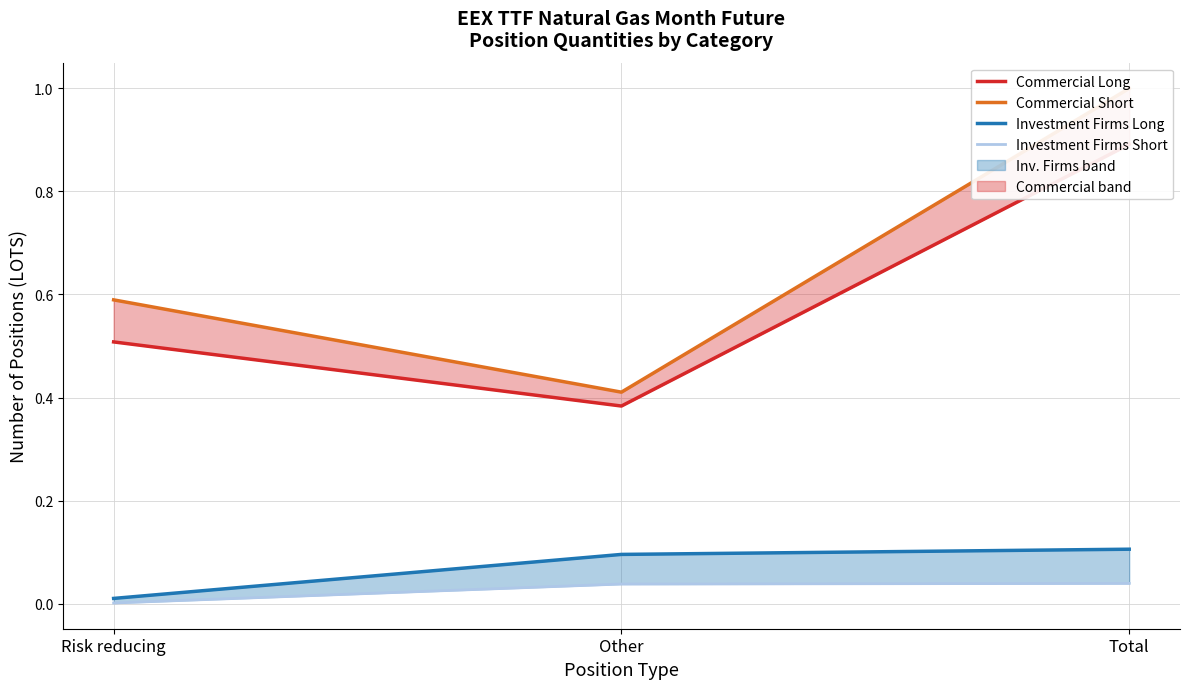

Is it true that Commercial Long equals 0.4 at Other?

True